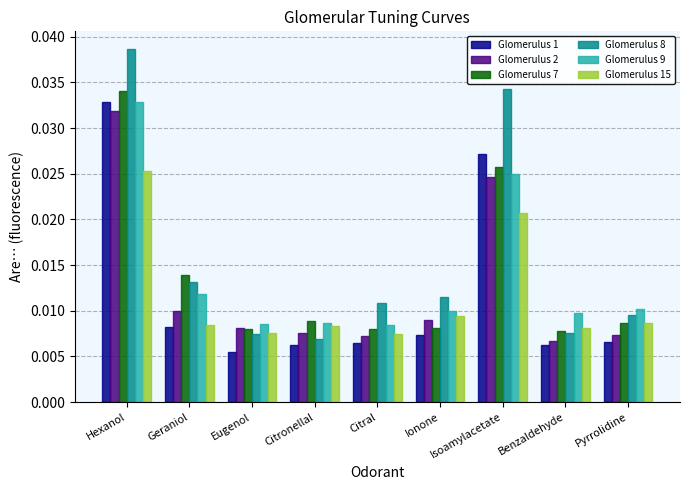

What position from the left is Benzaldehyde?

8